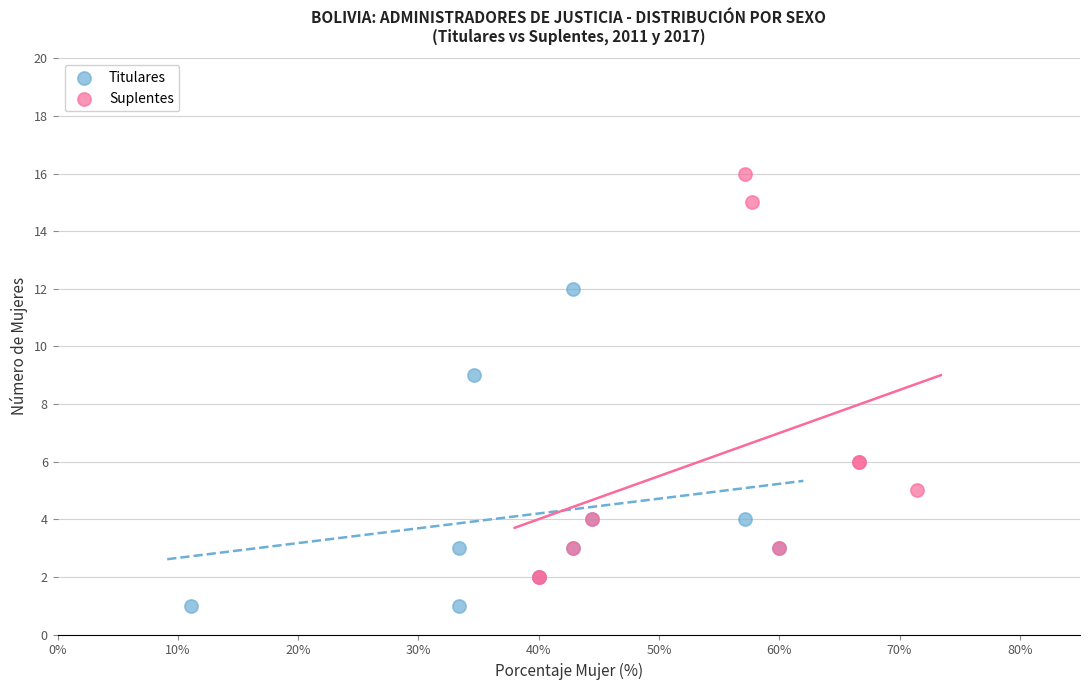

Which series reaches the minimum Y coordinate?

Titulares